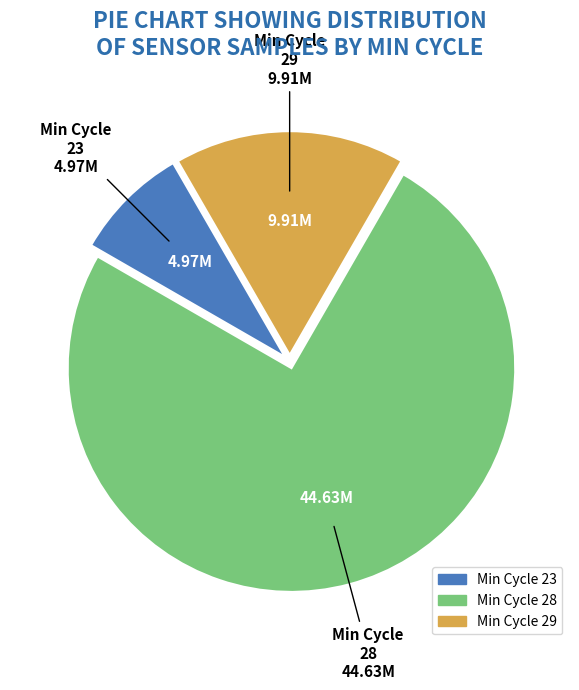

Is there any slice that represents more than half of the pie?

Yes